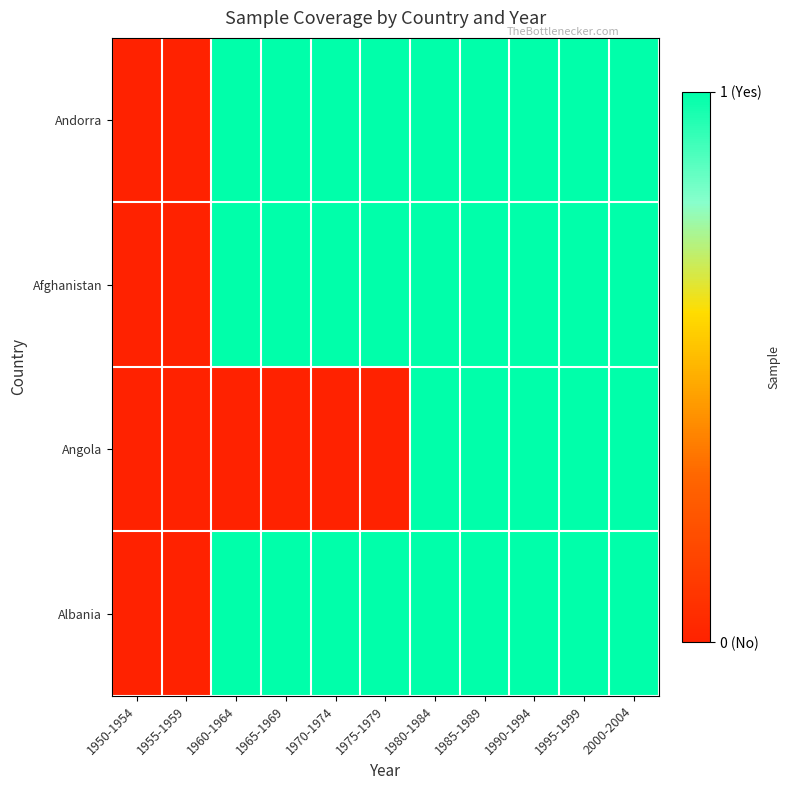

Reading left to right, list all the values displayed in this chart.

Andorra: 1950-1954=0	1955-1959=0	1960-1964=1	1965-1969=1	1970-1974=1	1975-1979=1	1980-1984=1	1985-1989=1	1990-1994=1	1995-1999=1	2000-2004=1
Afghanistan: 1950-1954=0	1955-1959=0	1960-1964=1	1965-1969=1	1970-1974=1	1975-1979=1	1980-1984=1	1985-1989=1	1990-1994=1	1995-1999=1	2000-2004=1
Angola: 1950-1954=0	1955-1959=0	1960-1964=0	1965-1969=0	1970-1974=0	1975-1979=0	1980-1984=1	1985-1989=1	1990-1994=1	1995-1999=1	2000-2004=1
Albania: 1950-1954=0	1955-1959=0	1960-1964=1	1965-1969=1	1970-1974=1	1975-1979=1	1980-1984=1	1985-1989=1	1990-1994=1	1995-1999=1	2000-2004=1